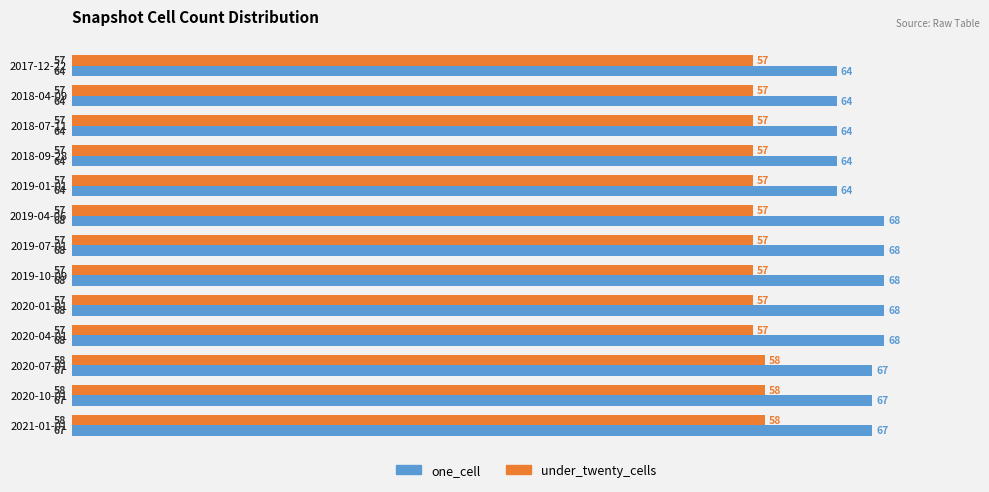

True or false: under_twenty_cells has a value of 58 at 2021-01-01.

True